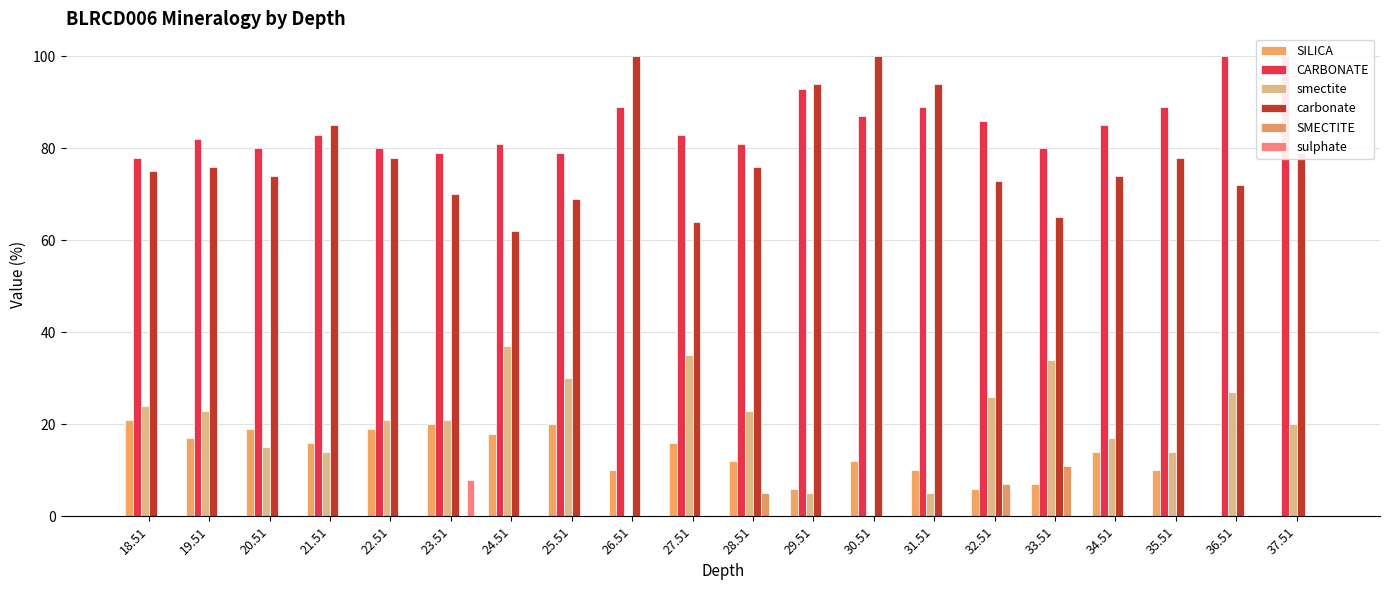

Does the chart contain stacked bars?

No